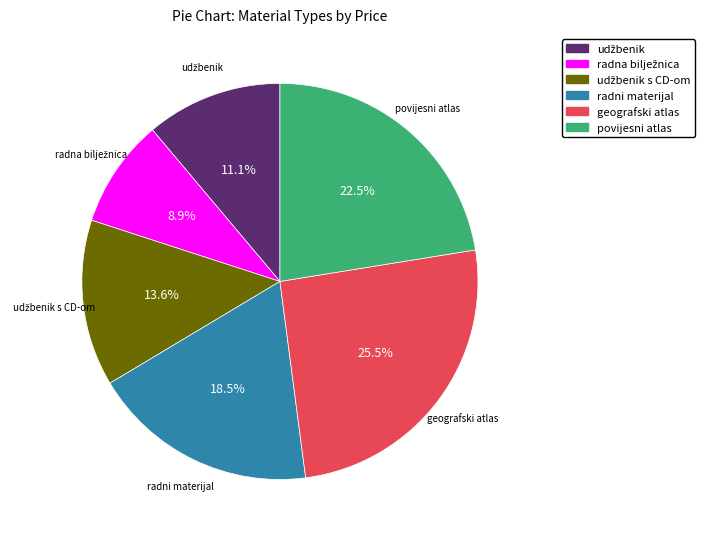

Does any single category account for the majority?

No